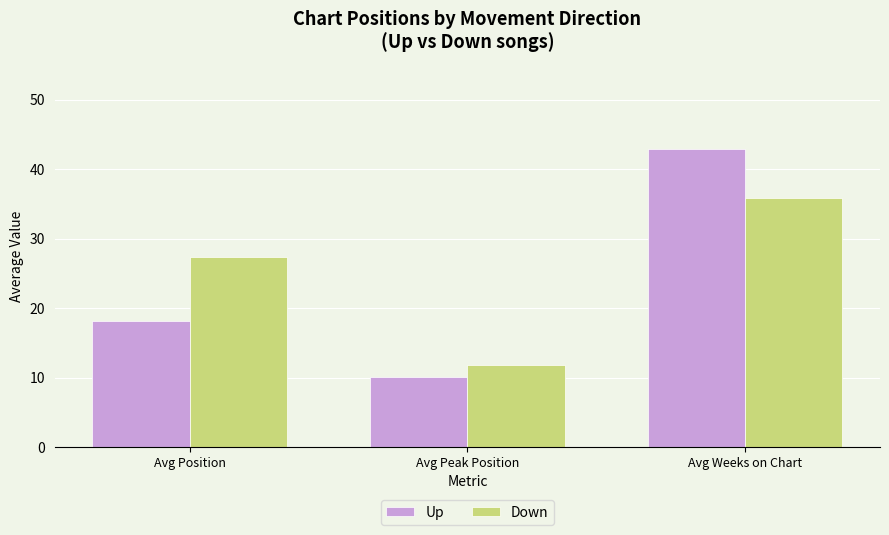

Where is Up nearest to the value 26?

Avg Position